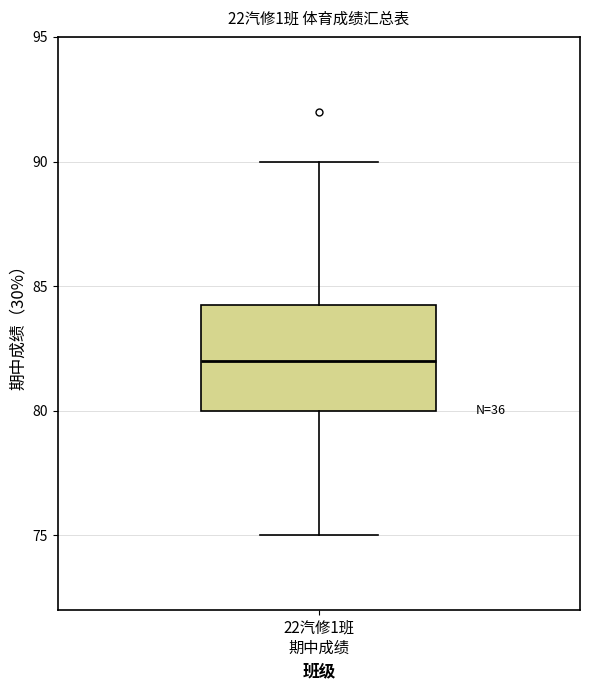

Read this box plot against the y-axis: the position of the median line, the range covered by the box, and the ends of both whiskers. The values are not printed on the chart, so give them approximately, as read against the axis.

median 82.0, box 80.0 to 84.5, whiskers 75.0 to 90.0